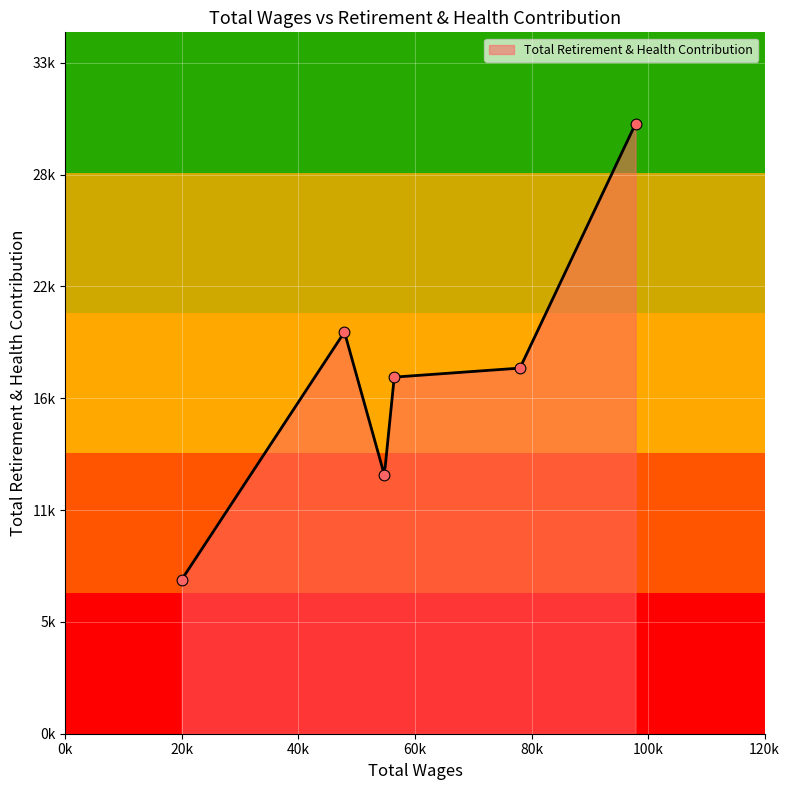

What is the change in value from 56442.0 to 19969.0?

-10223